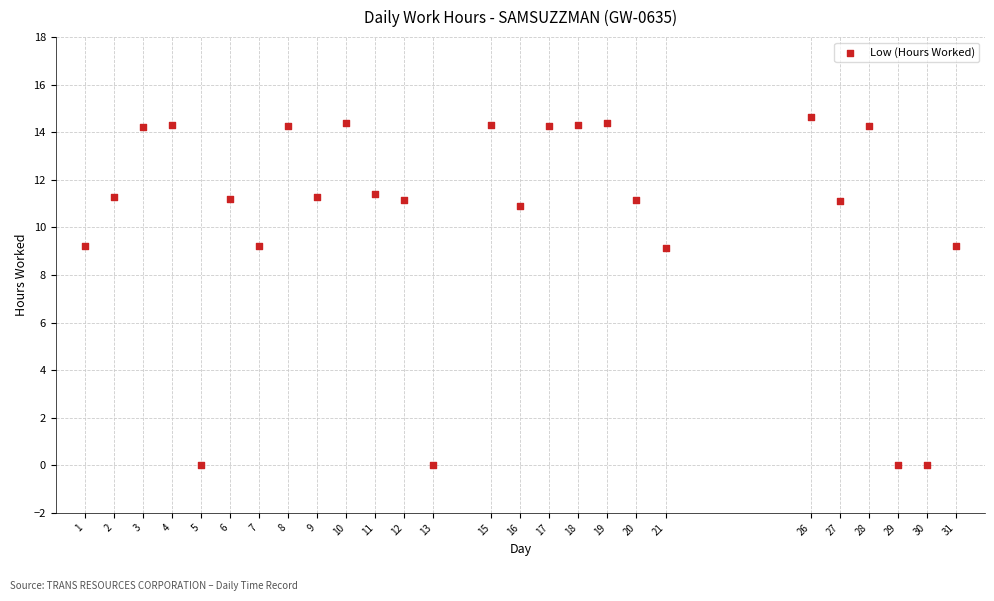

What is the range of X values (max minus min)?

30.0